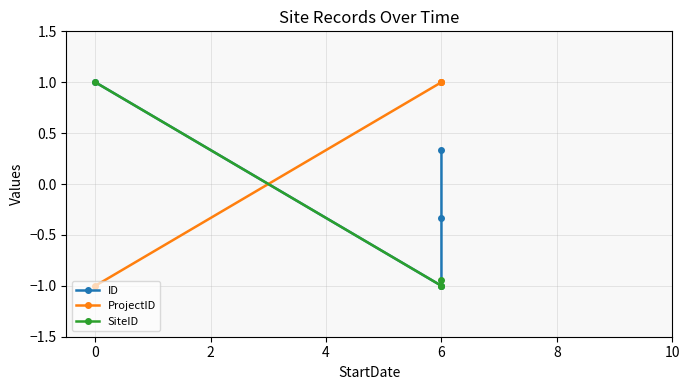

True or false: ID has a value of 0.2 at 0.

False